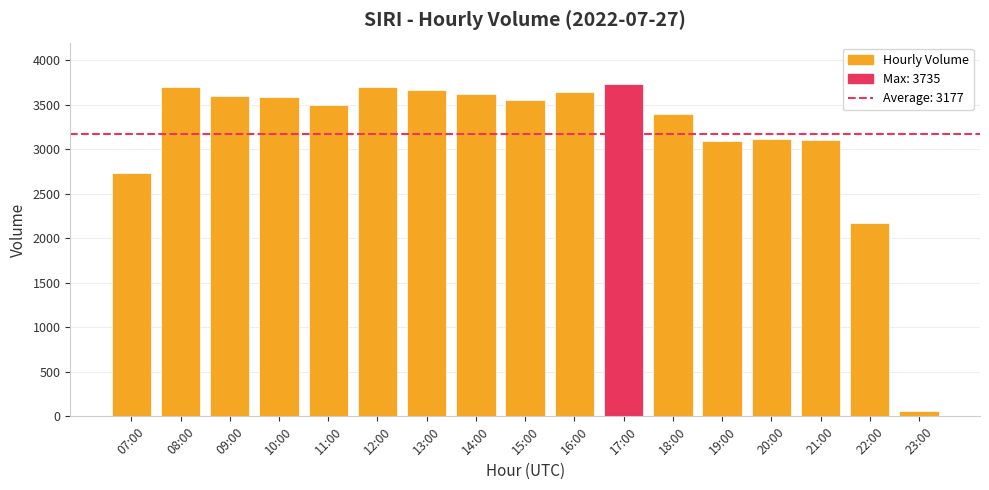

What is the label of the 8th bar from the left?

14:00